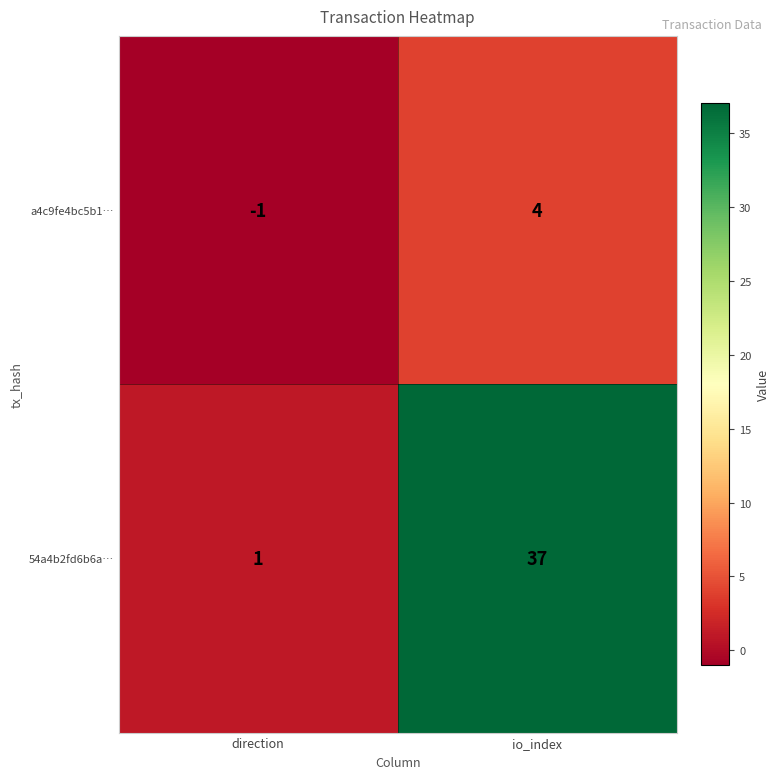

List the series in order of their peak value, lowest first.

a4c9fe4bc5b1…, 54a4b2fd6b6a…